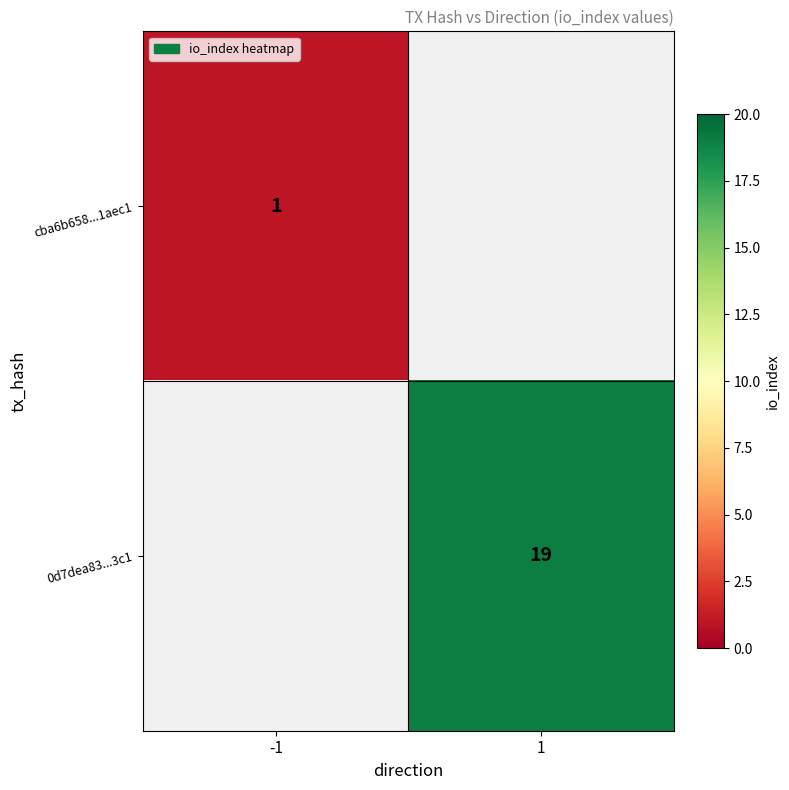

Is it true that 0d7dea83...3c1 equals 19 at 1?

True